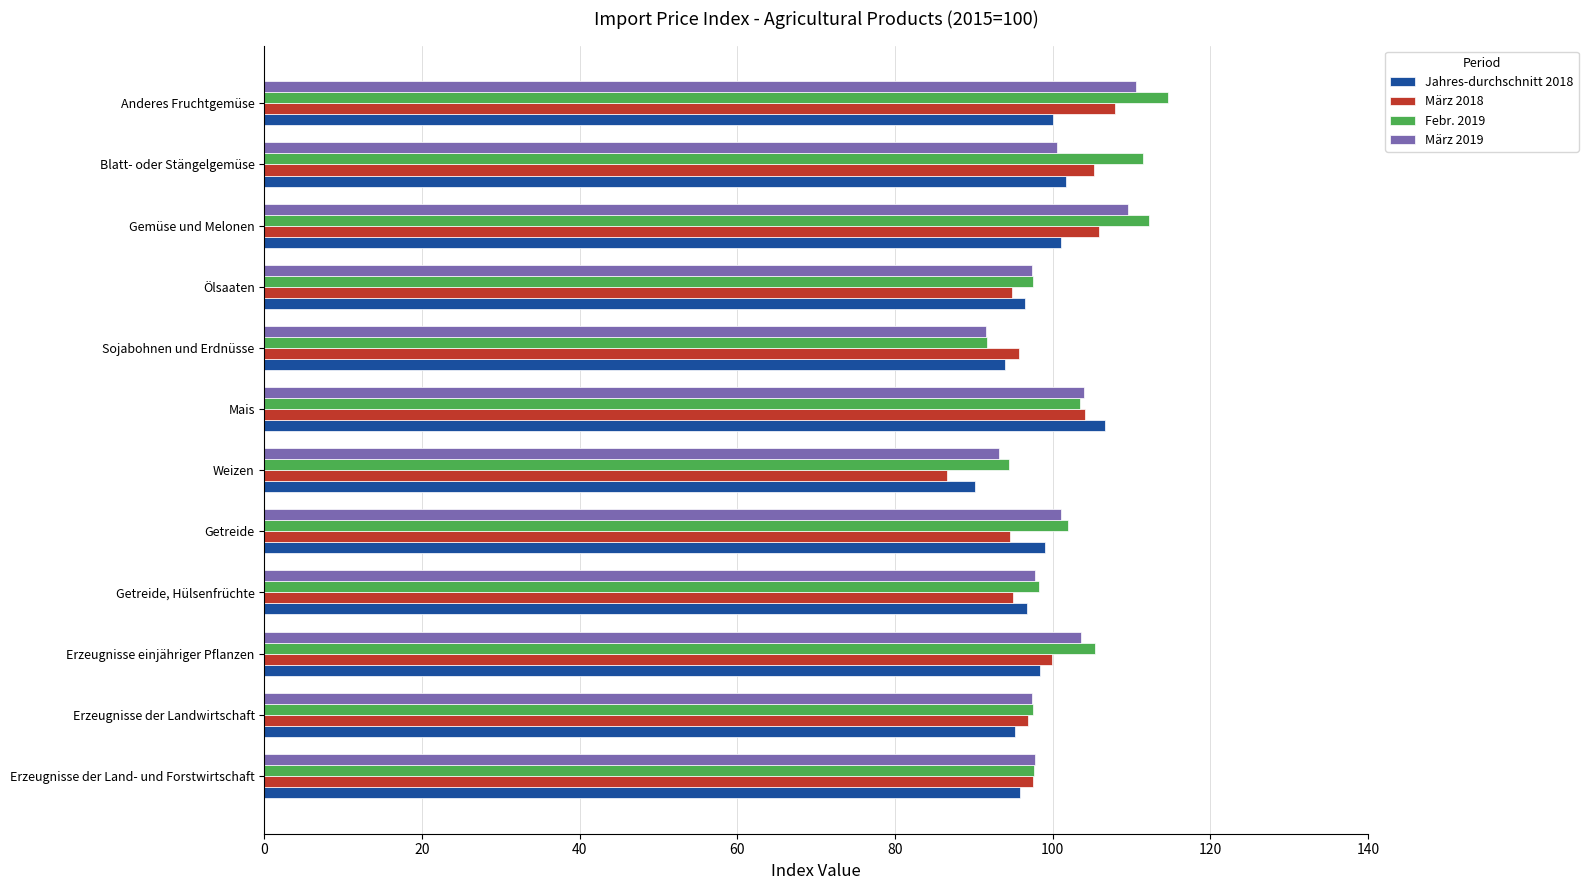

The März 2019 series shows 38.4 at Anderes Fruchtgemüse. True or false?

False